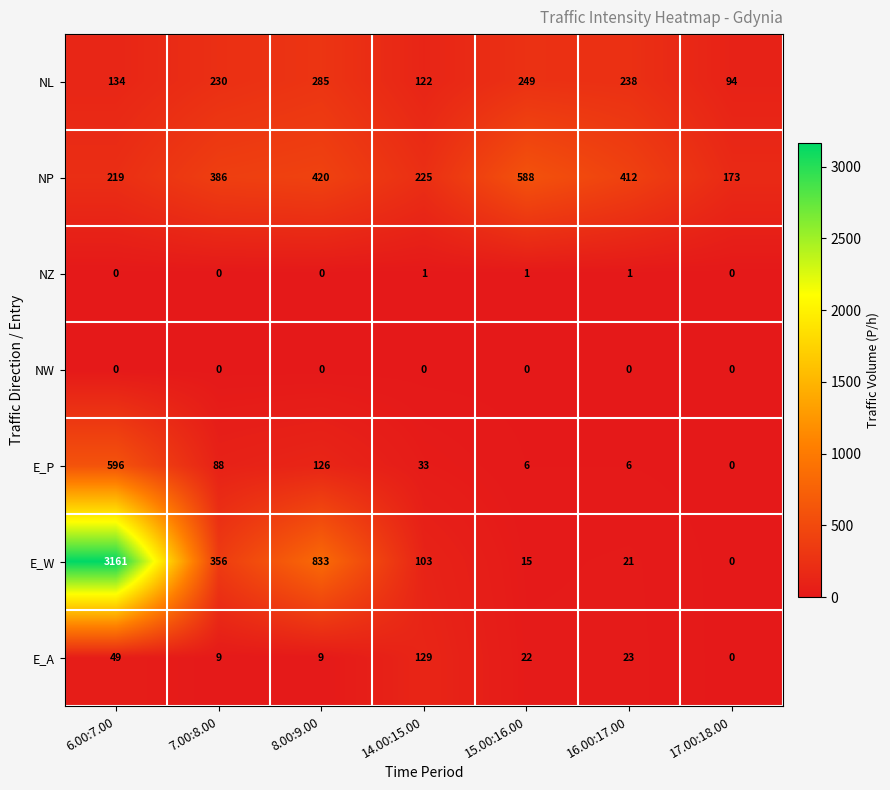

True or false: E_A has a value of 22 at 15.00:16.00.

True